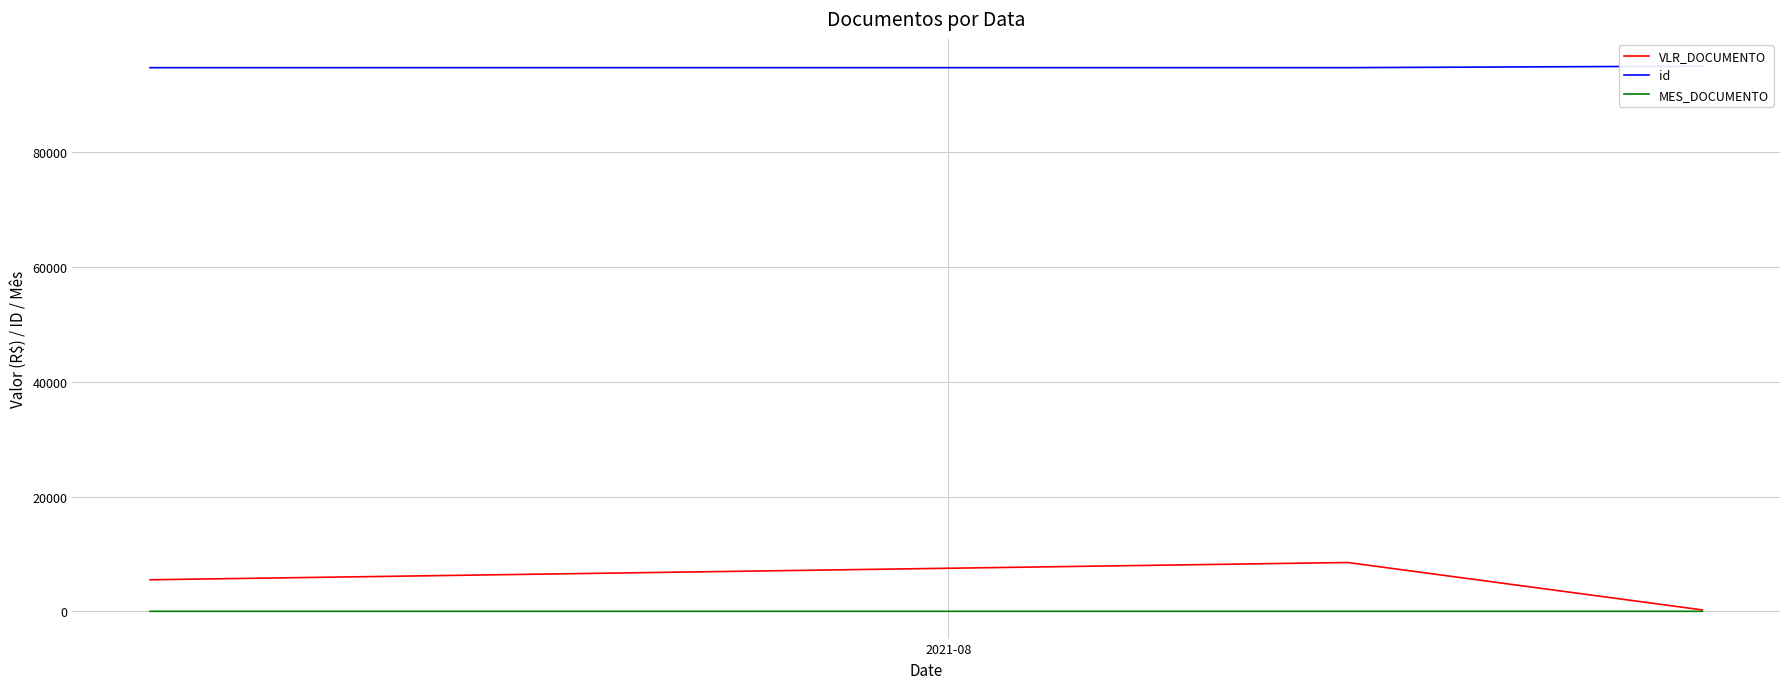

What is the sum of all MES_DOCUMENTO values?

23.0